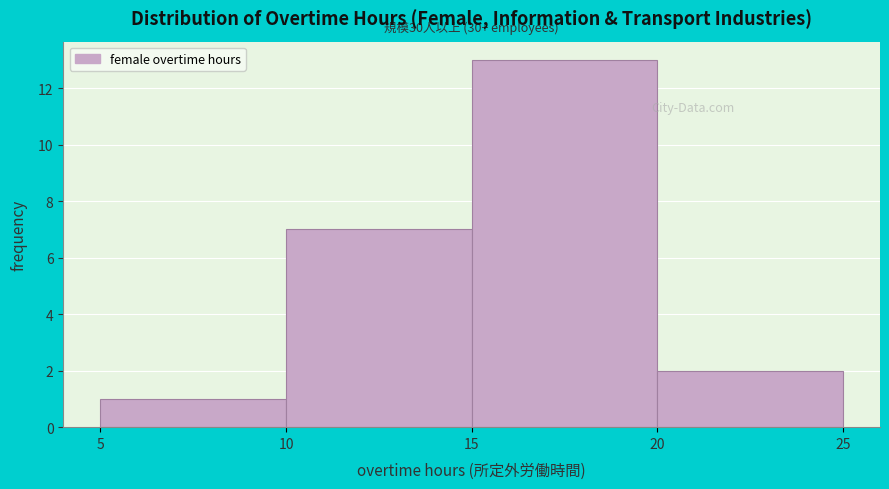

Which range on the x-axis has the tallest bar?

15 to 20